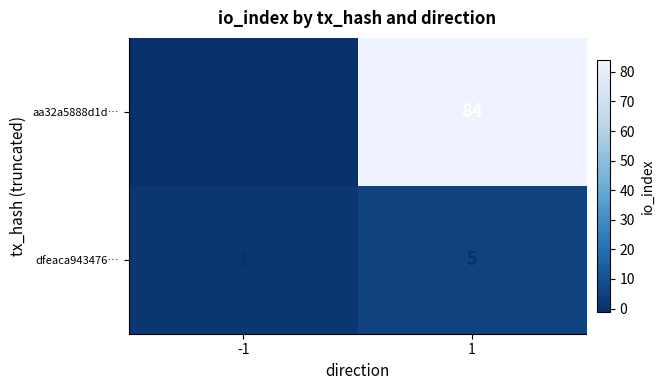

What is the difference between the maximum and minimum values in the dfeaca943476… series?

4